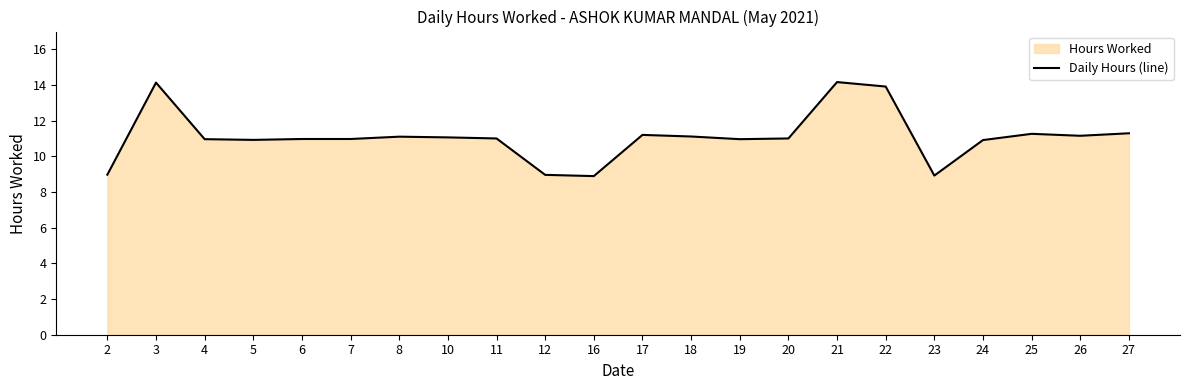

What is the change in value from 4 to 22?

+2.9